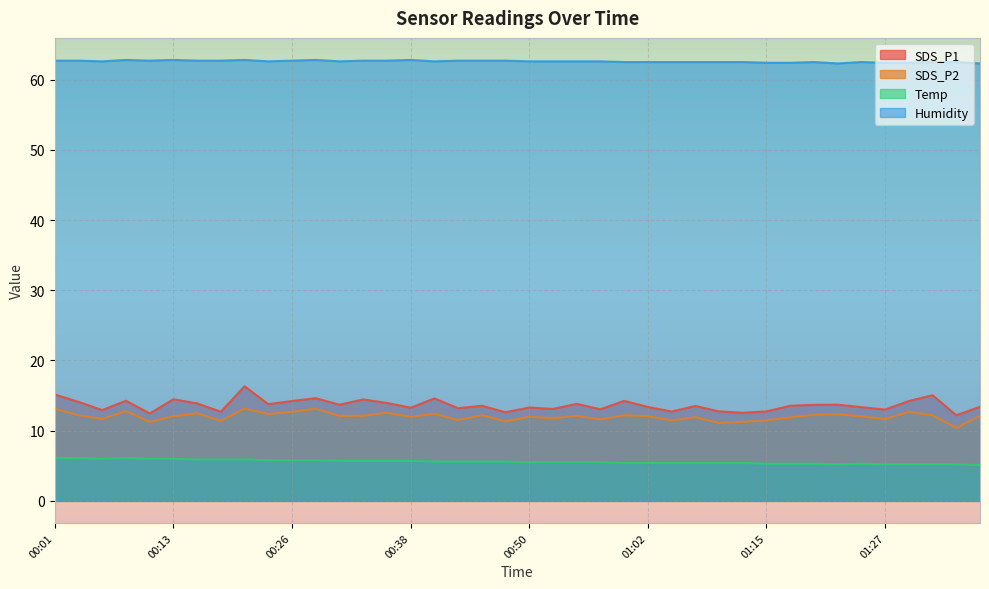

What position from the right is 00:50?

20